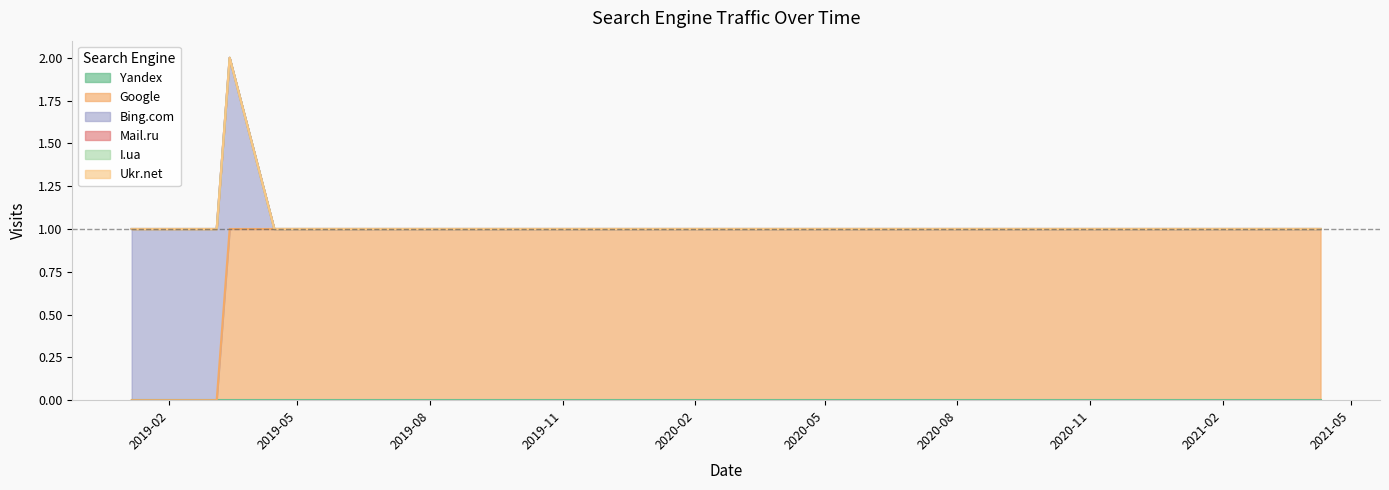

What is the label of the 12th point from the right?

2020-03-28